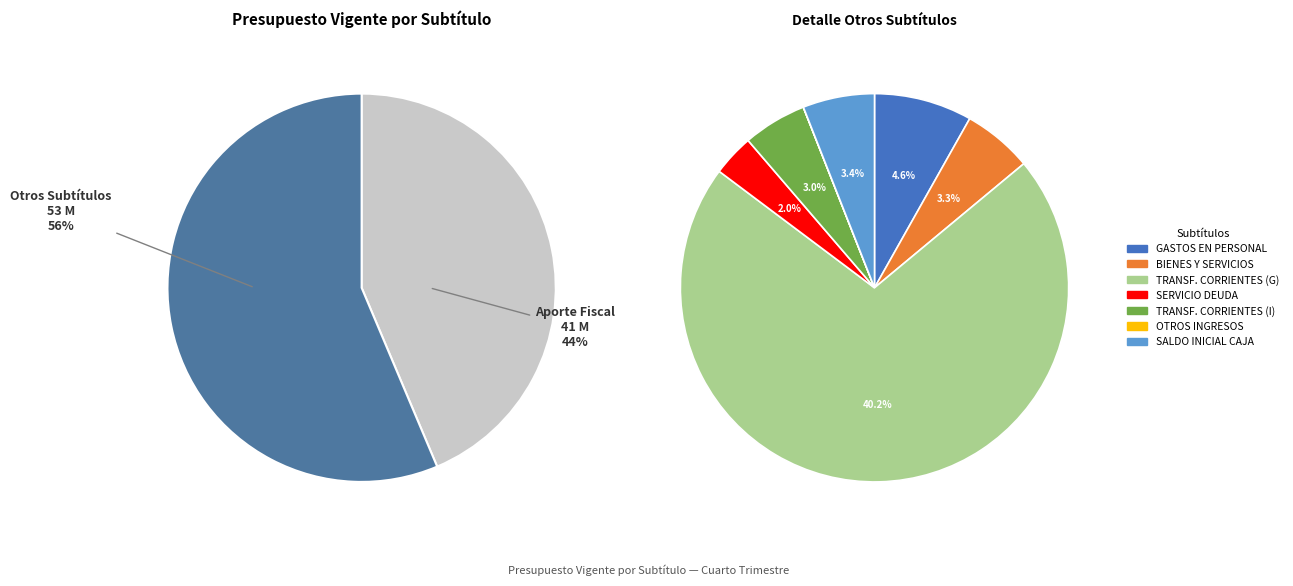

What percentage is the SALDO INICIAL DE CAJA slice, to the nearest percent?

3%